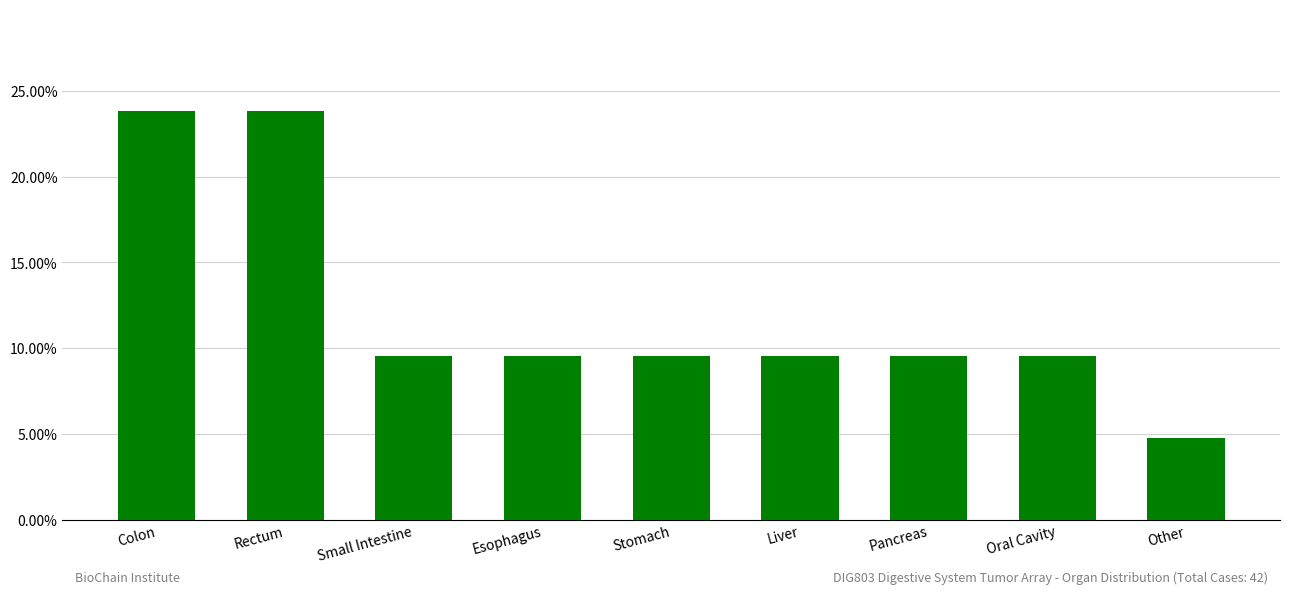

True or false: the data shows 0.1 at Esophagus.

True